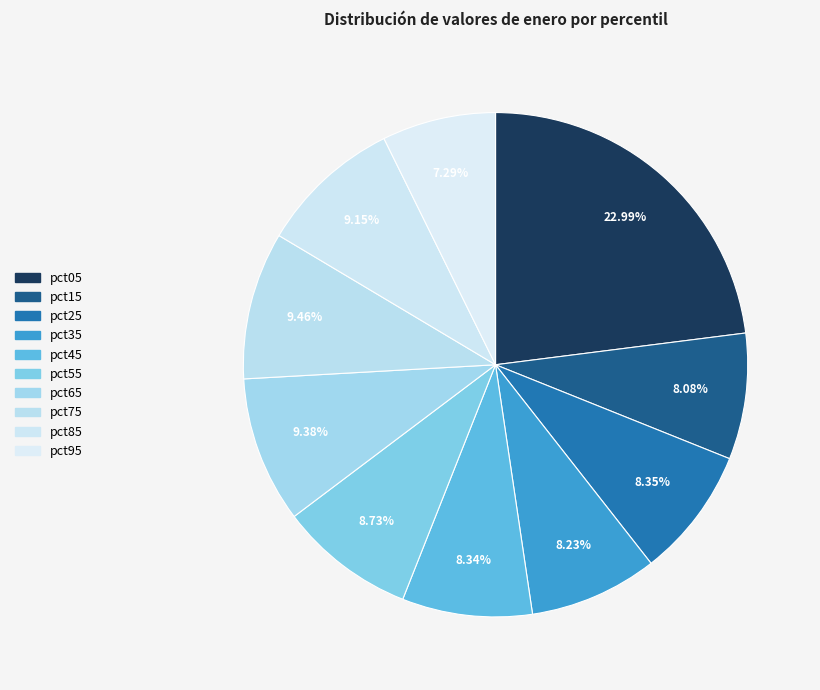

To the nearest percent, what is the difference between the largest and smallest slice percentages?

16%